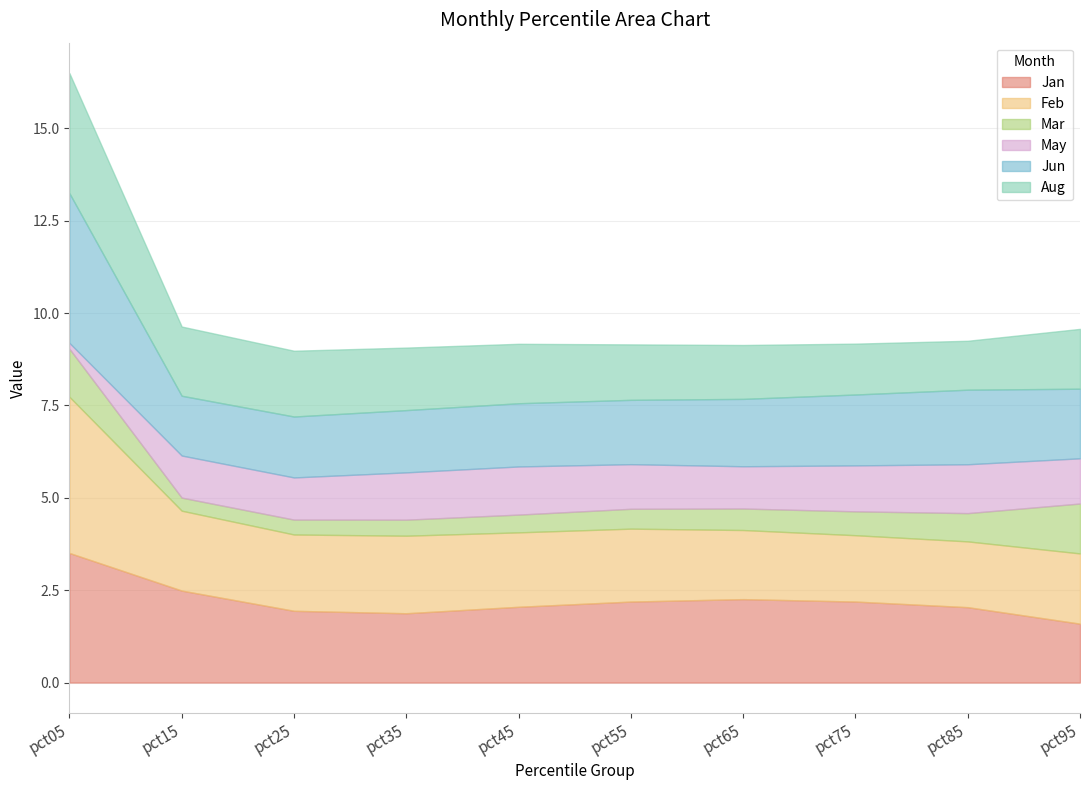

At which category is the sum across all series the highest?

pct05